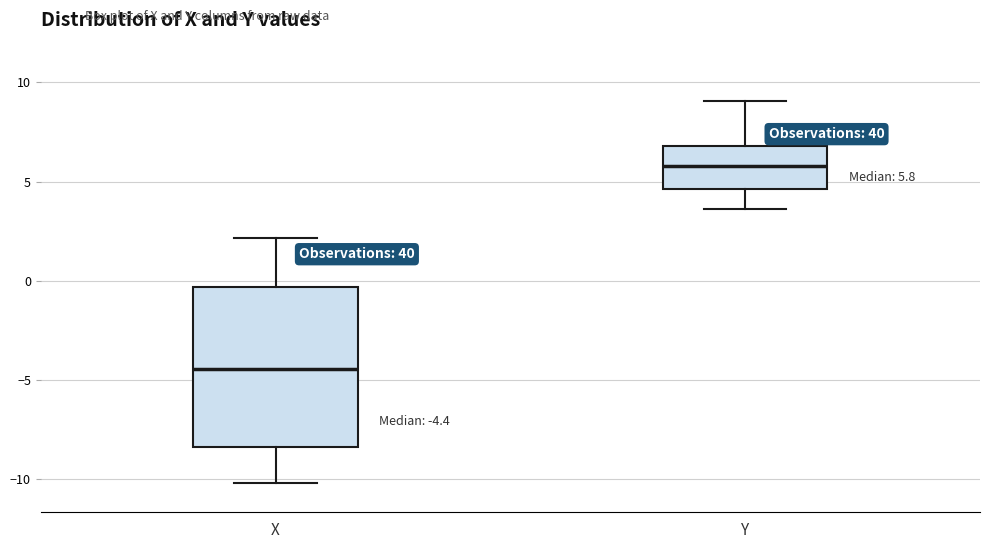

Comparing the boxes themselves (not the whiskers), which one is the tallest?

X